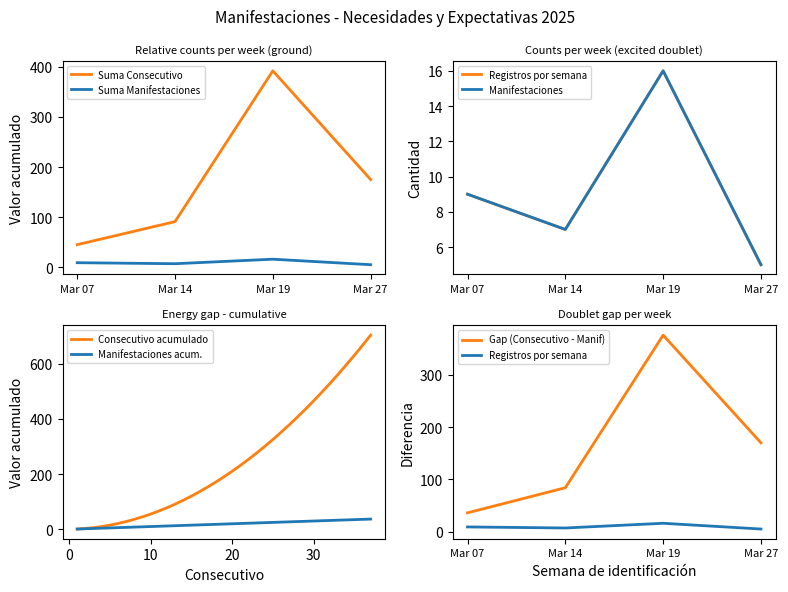

Is it true that the value at 9 is 14?

False